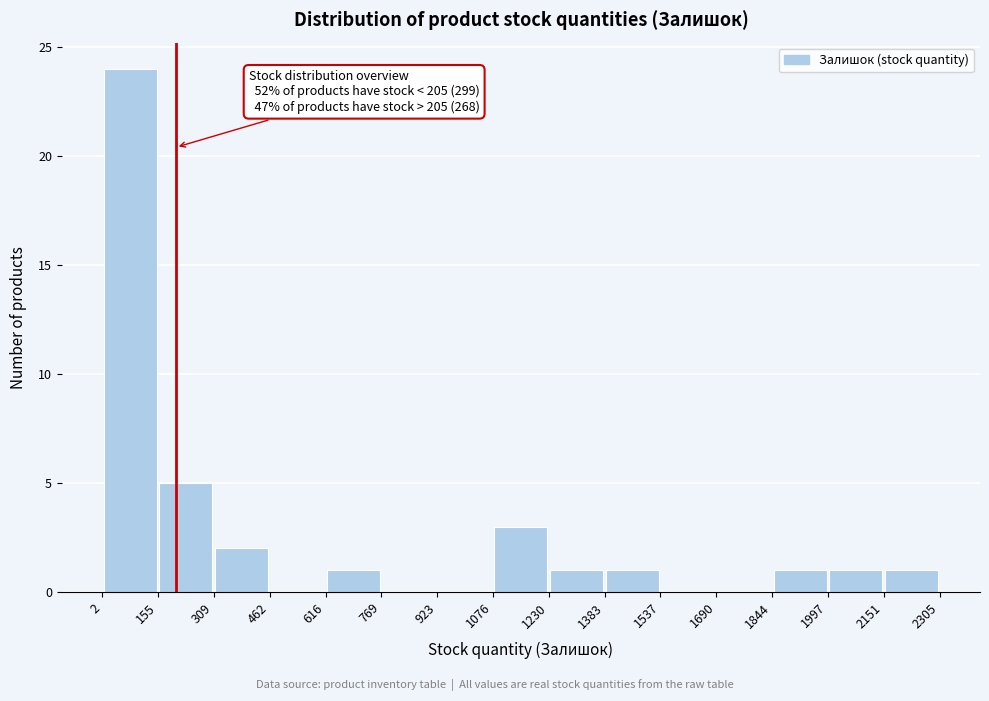

Which range on the x-axis has the tallest bar?

2 to 155